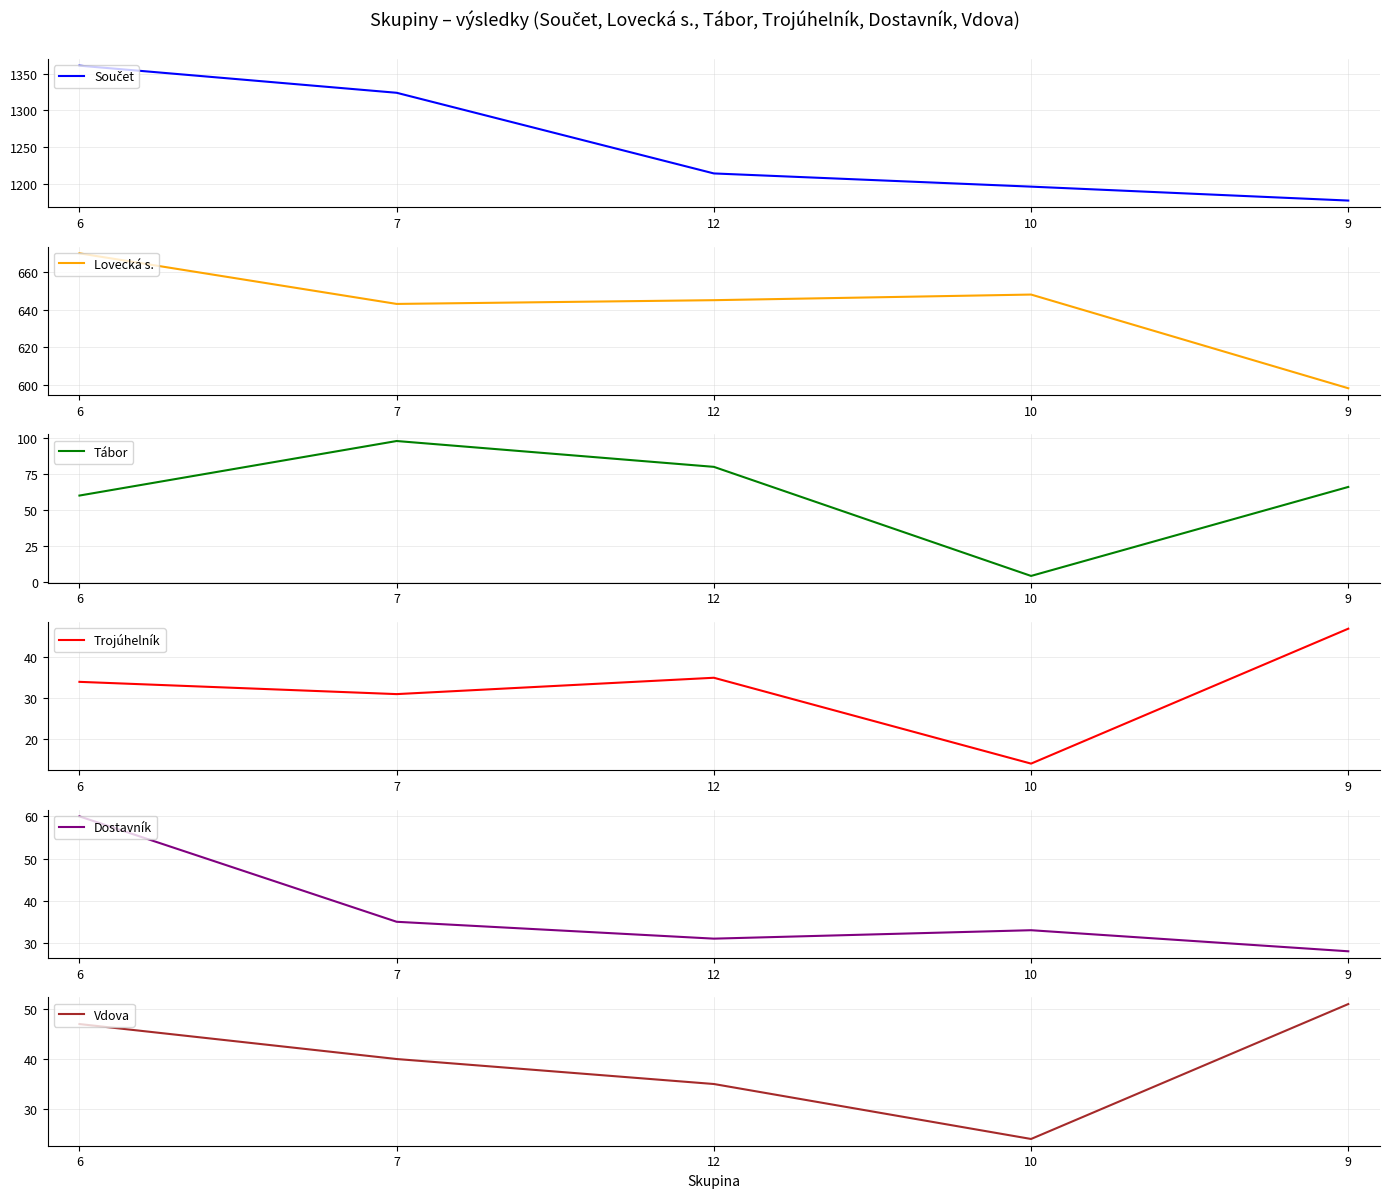

What is the lowest value of the Trojúhelník series?

14